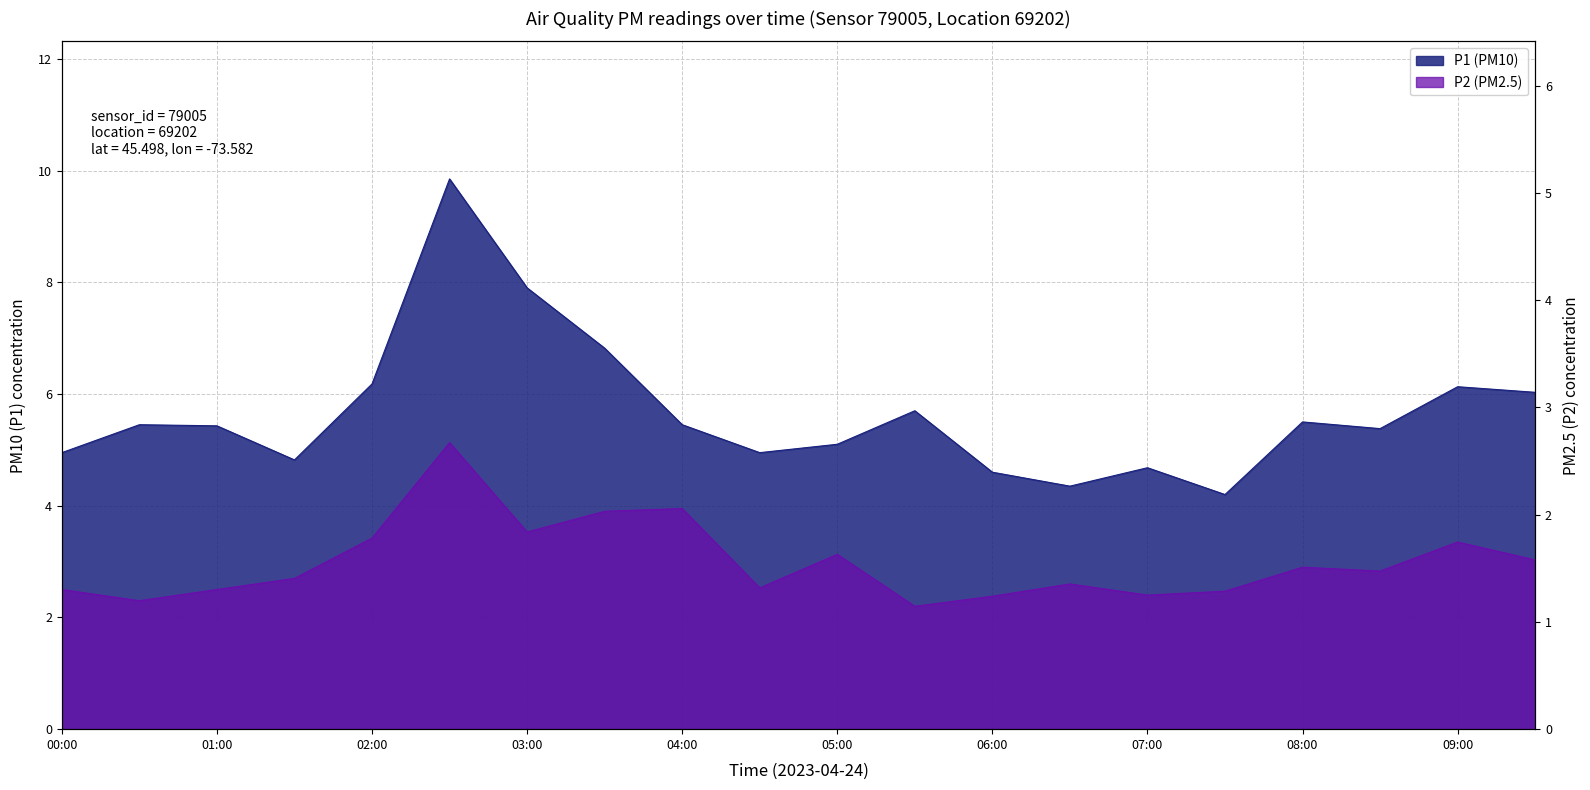

What is the difference between the P2 values at 09:00 and 07:30?

0.9